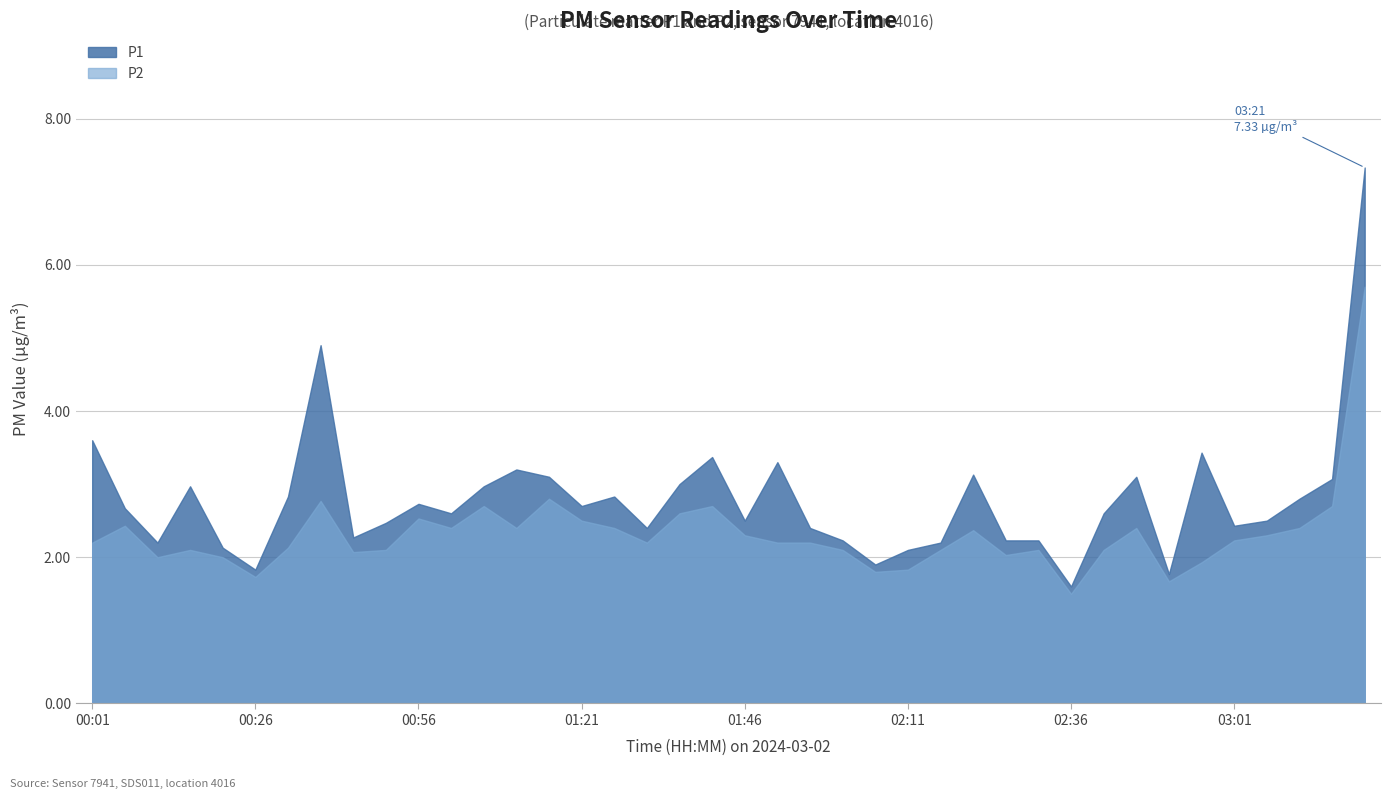

Is it true that P1 equals 4.0 at 03:01?

False